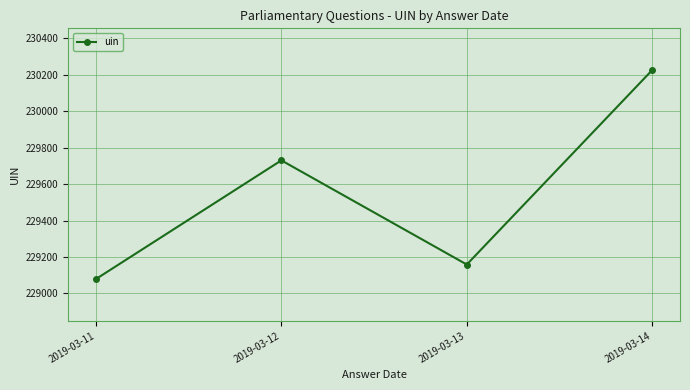

The chart shows a value of 229158.5 at 2019-03-13. True or false?

True